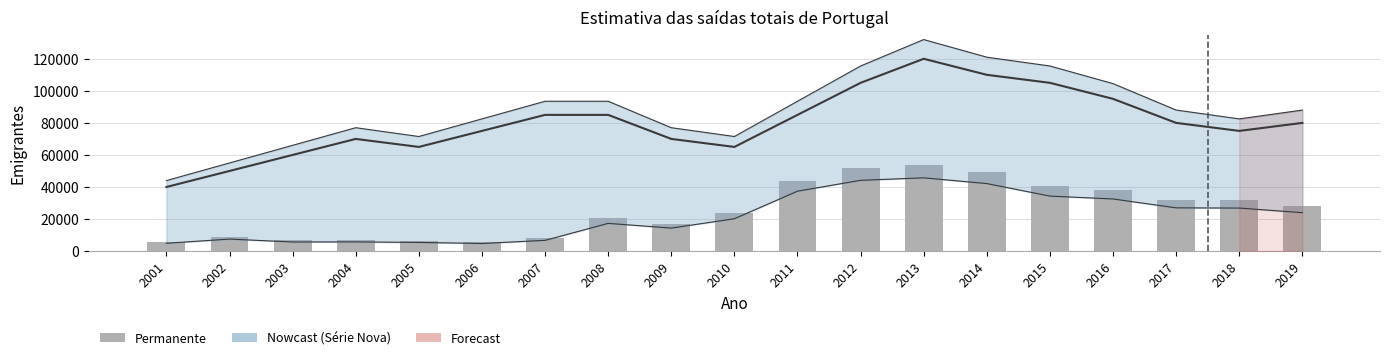

Where is Permanente nearest to the value 29693?

2019